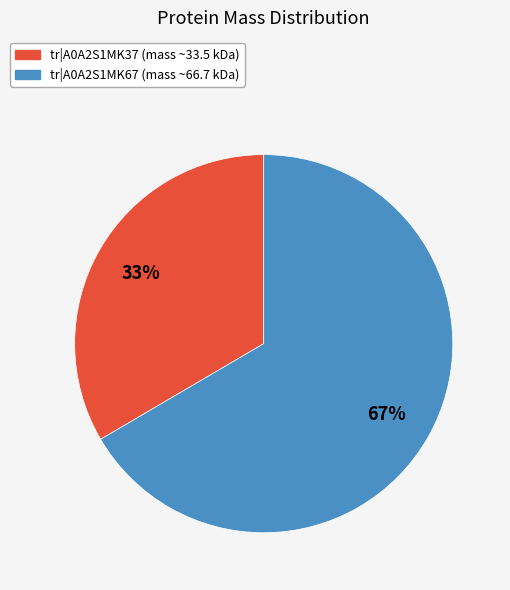

Which has a higher value, tr|A0A2S1MK67 (mass ~66.7 kDa) or tr|A0A2S1MK37 (mass ~33.5 kDa)?

tr|A0A2S1MK67 (mass ~66.7 kDa)